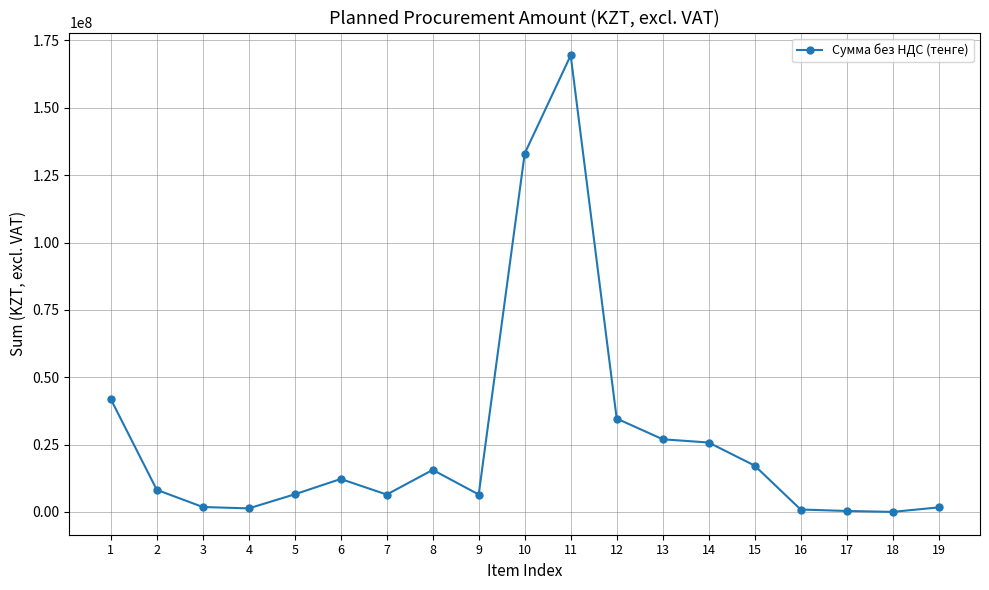

Does the chart display data point markers on the line(s)?

Yes